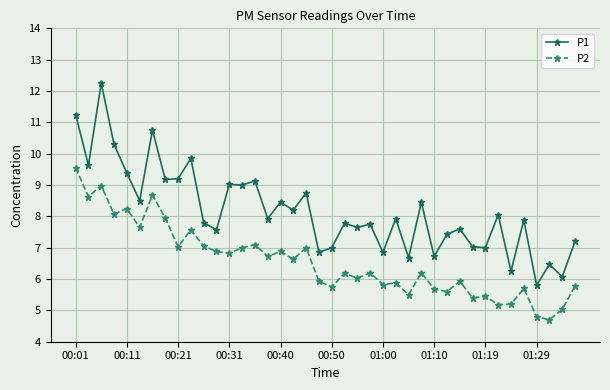

What is the lowest value of the P2 series?

4.7